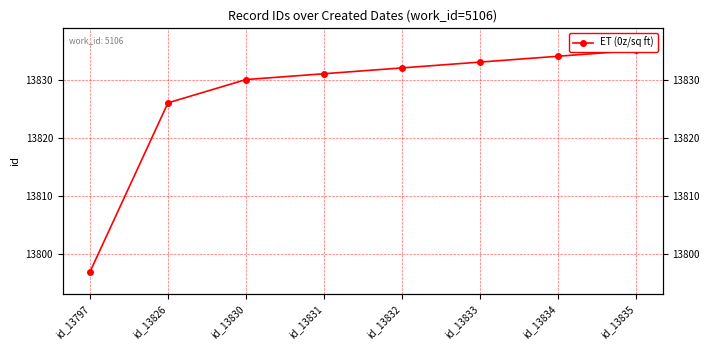

At which category does the chart reach its minimum across all series?

id_13797